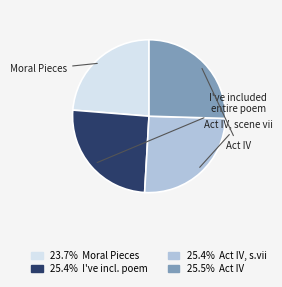

Is there a majority slice in this chart?

No